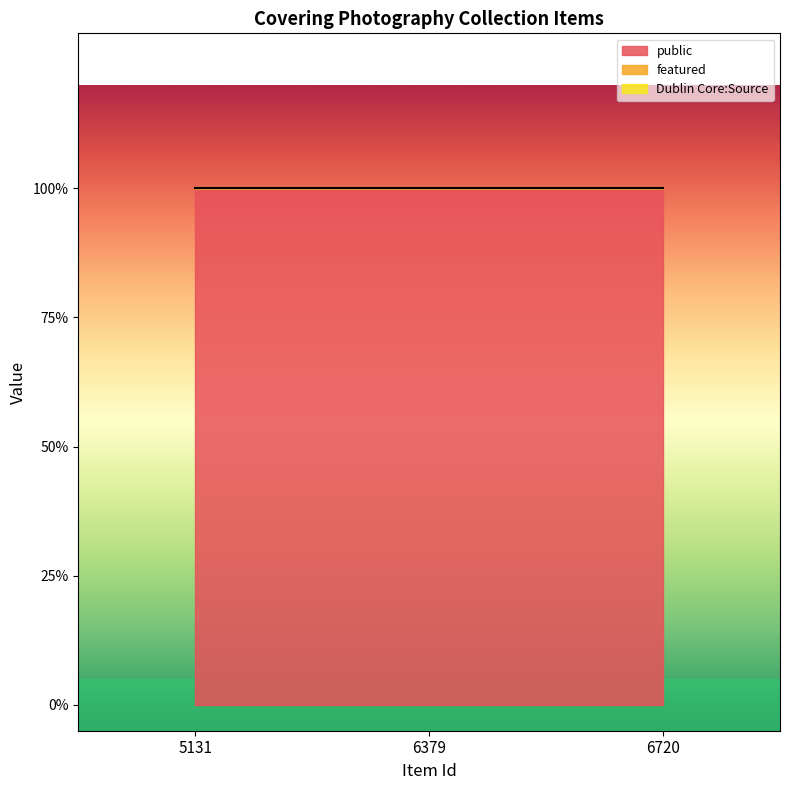

Which category has the lowest value in the Dublin Core:Source series?

5131